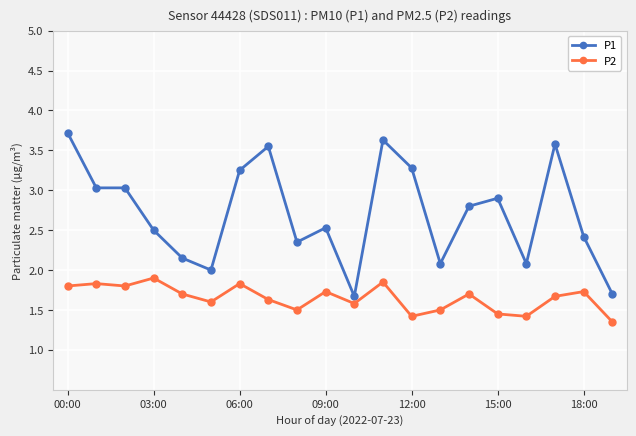

Which series has the largest total across all categories?

P1